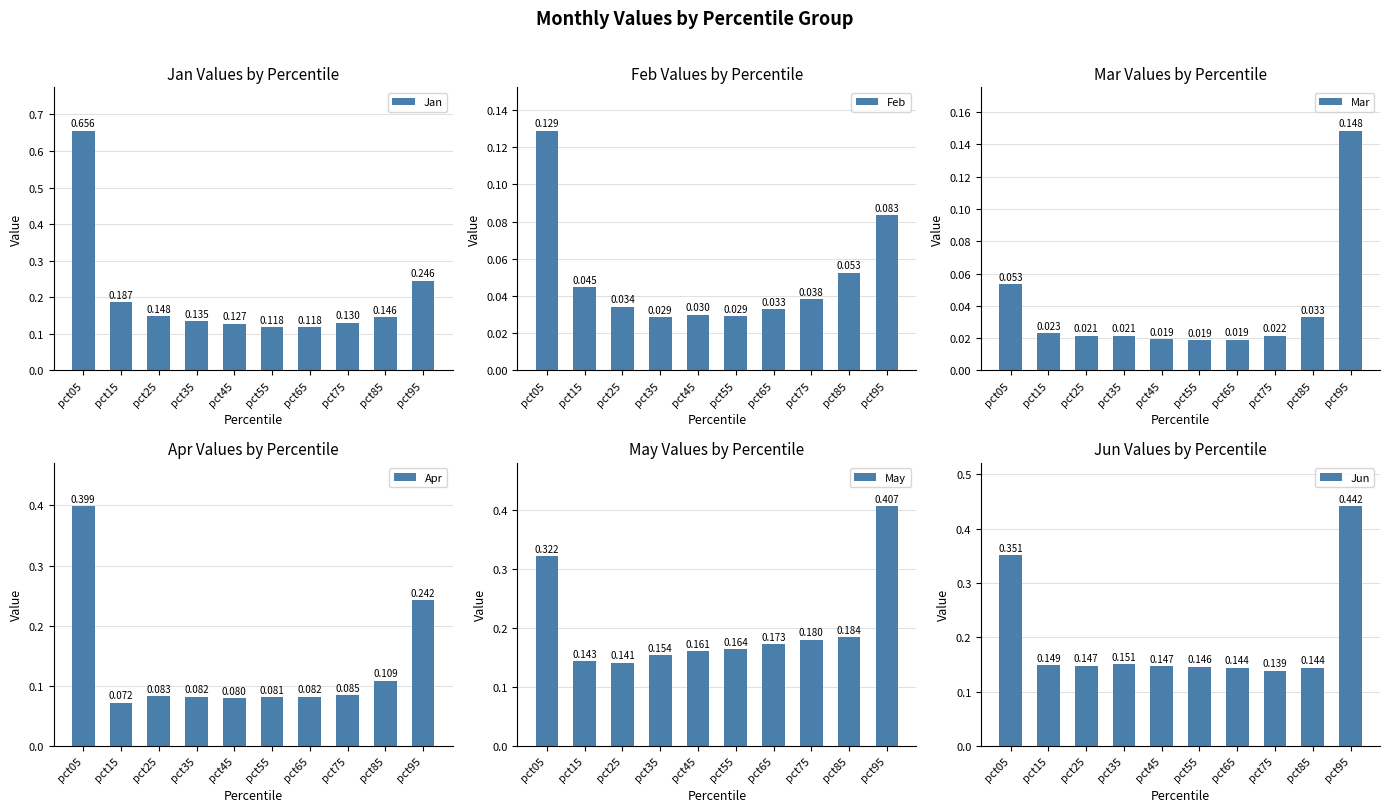

How many Jun values are between 0 and 1?

10